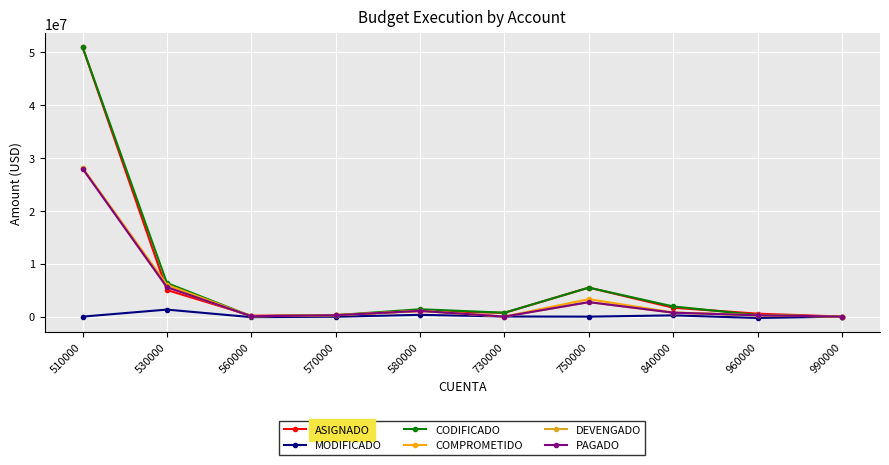

What is the value of the ASIGNADO point at the 10th from the left?

11026.2